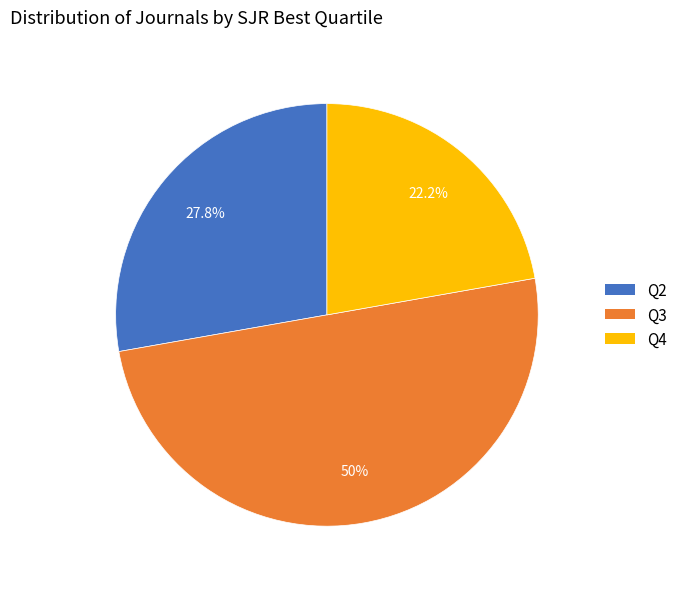

The Q4 slice represents 22% of the pie. True or false?

True